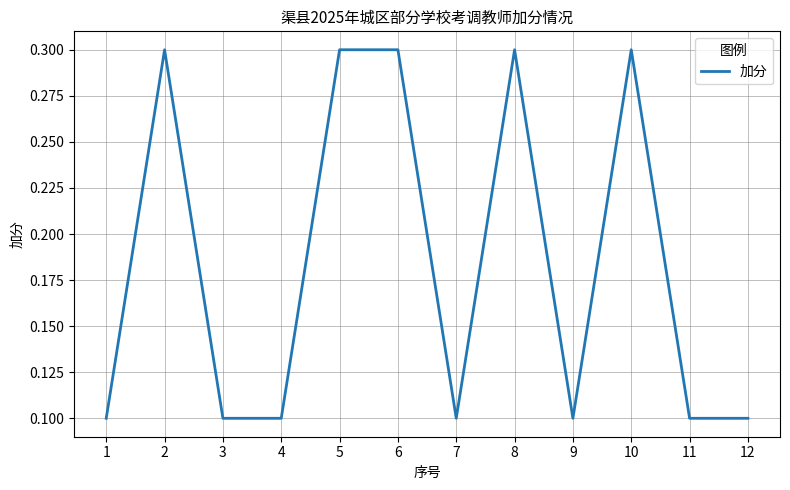

What is the smallest value displayed?

0.1